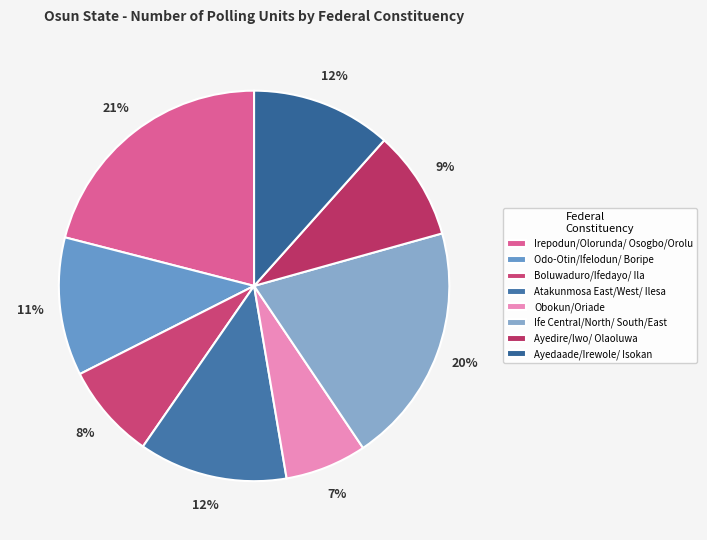

Does any single category account for the majority?

No